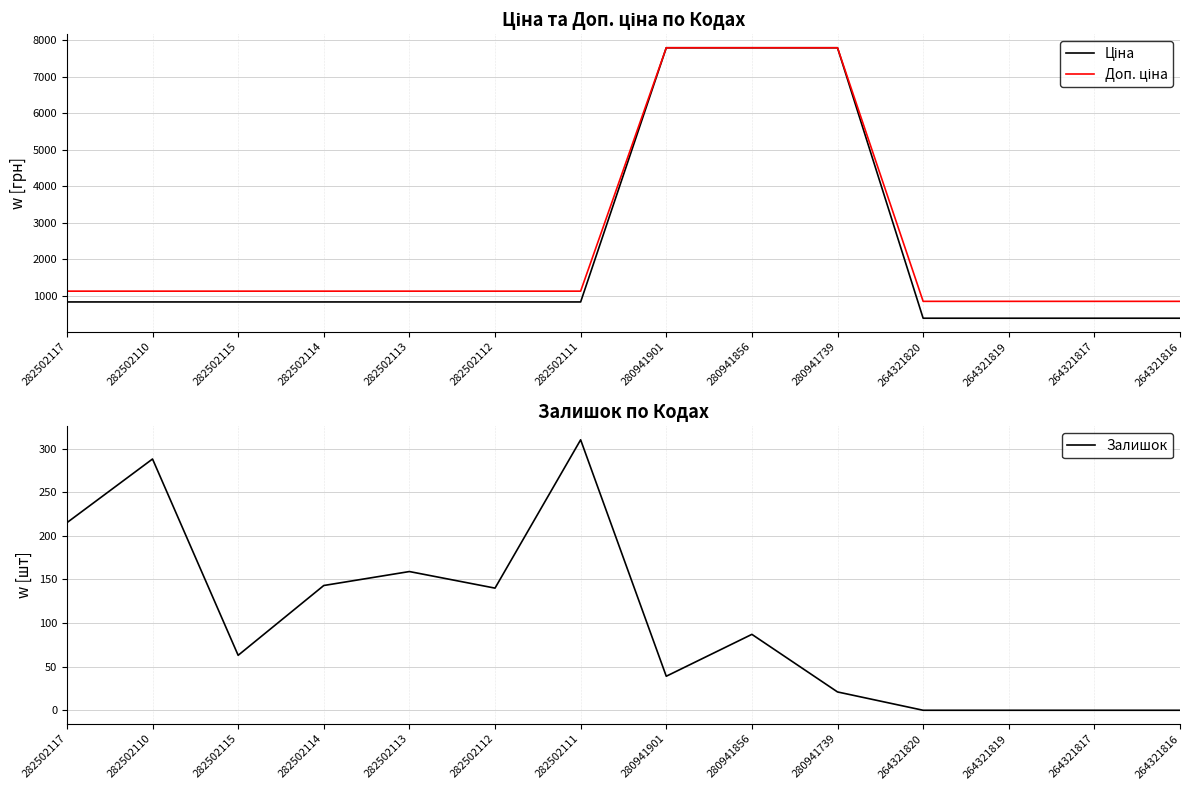

The Доп. ціна series shows 849.0 at 264321819. True or false?

True